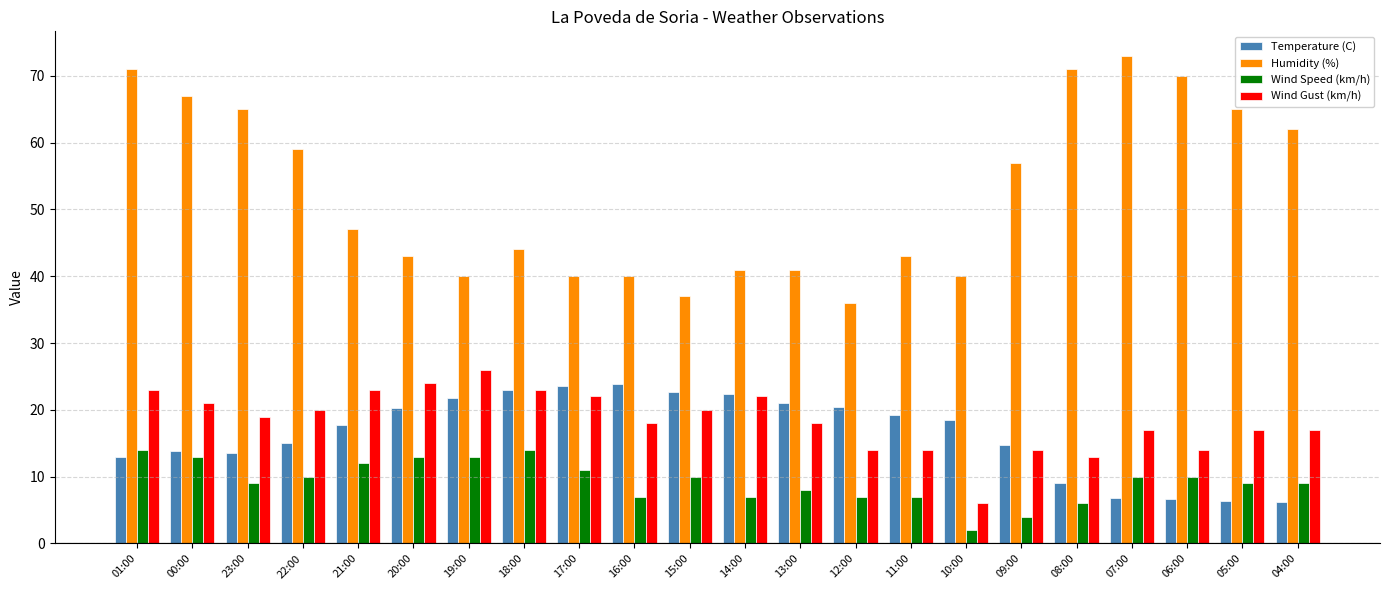

At which category is the sum across all series the highest?

01:00